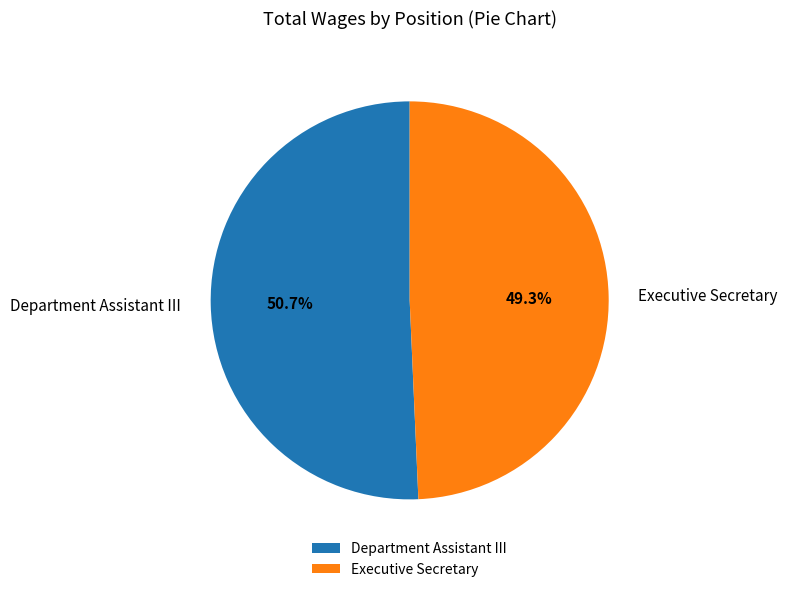

To the nearest percent, what portion does Executive Secretary represent?

49%